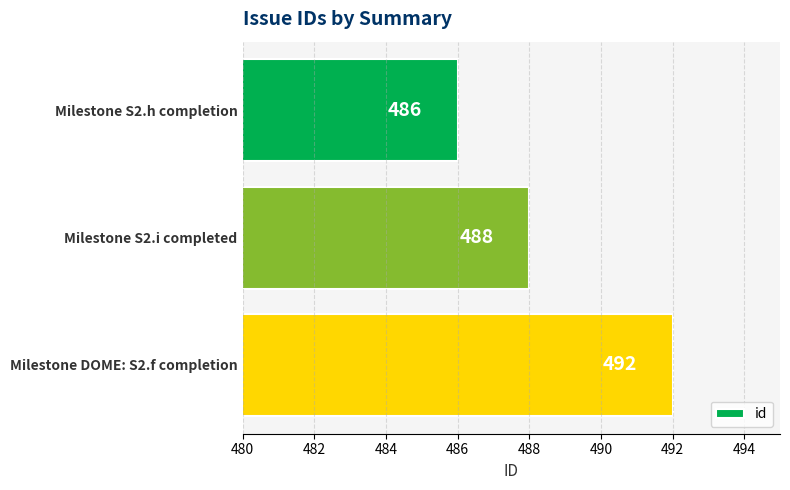

Reading top to bottom, extract all data points from this chart.

486	488	492